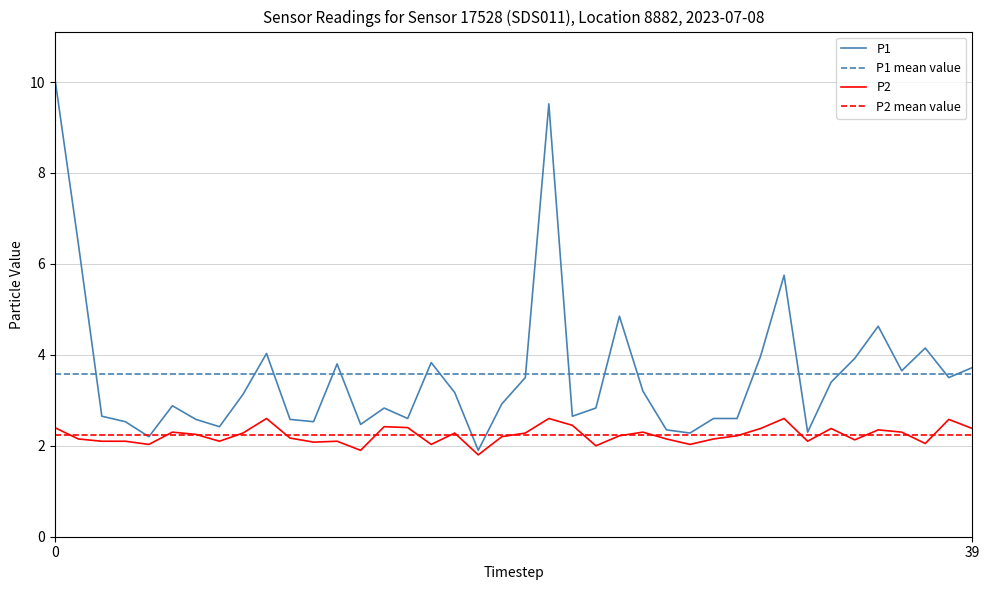

Is it true that P2 equals 2.3 at 07:20?

True